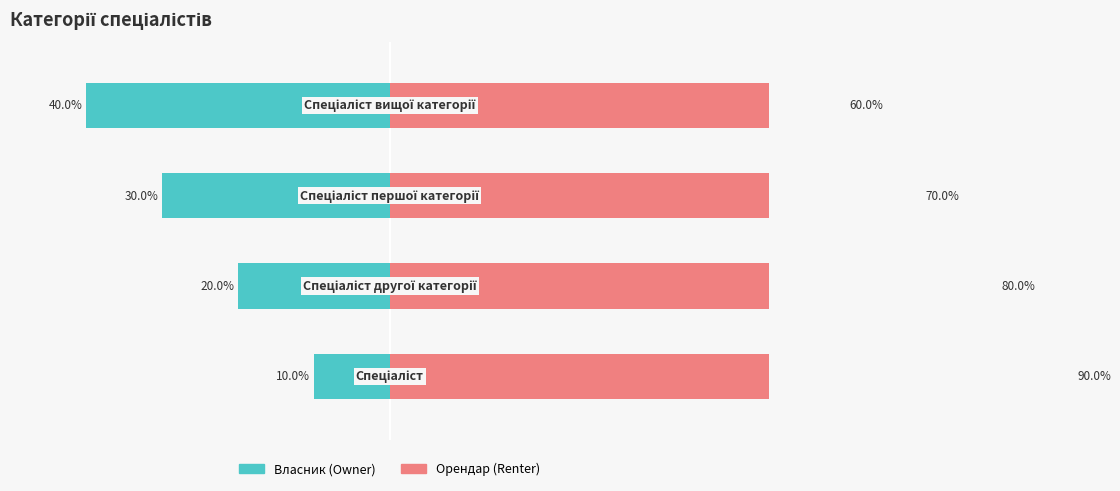

What is the highest value of the Власник (Owner) series?

40